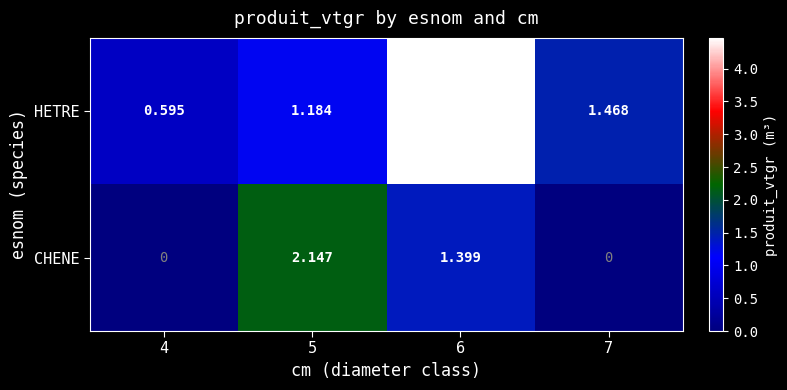

Which series has the largest range (max minus min)?

HETRE